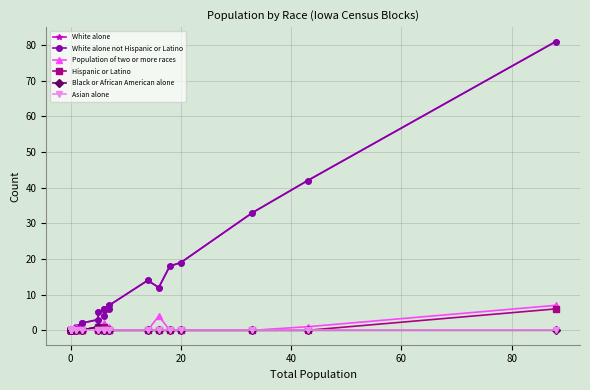

Which series has the widest spread of values?

White alone